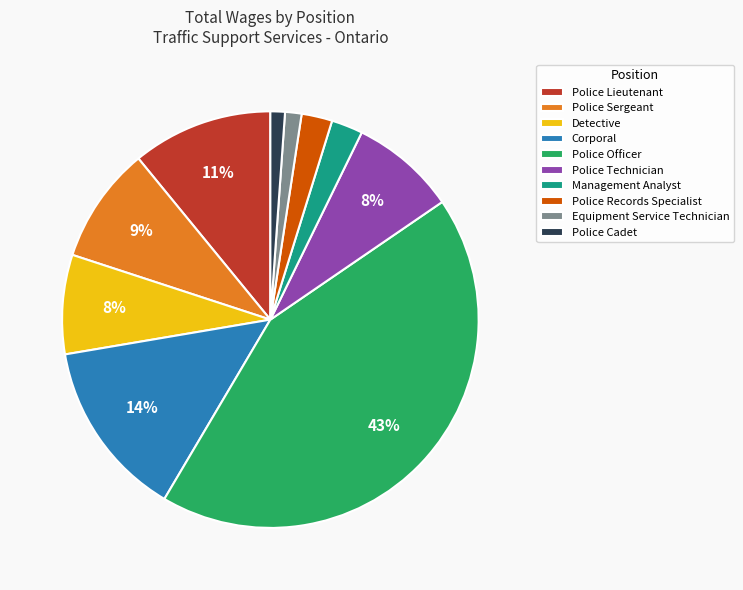

How many slices are in this pie chart?

10